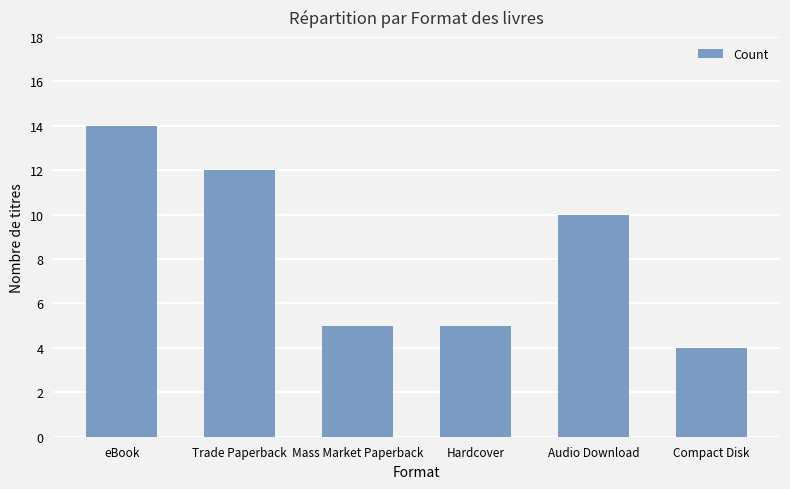

At which label does the data first exceed 10?

eBook